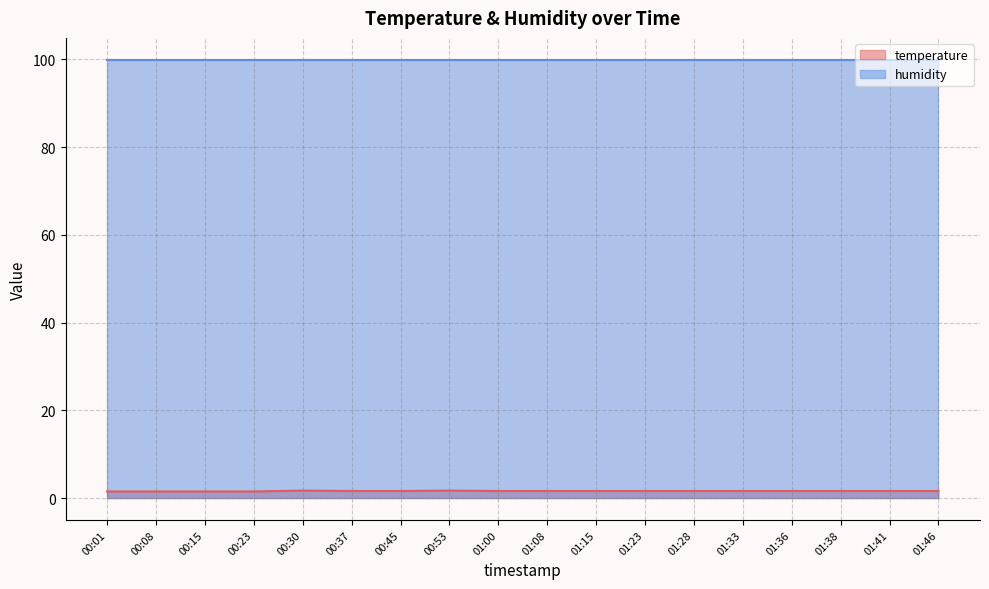

What is the approximate value of humidity line at 01:08?

99.9